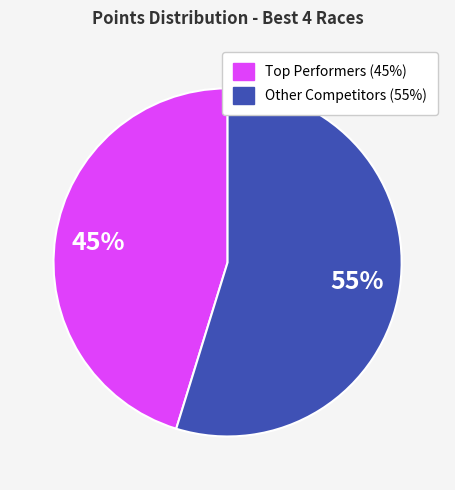

Is there a majority slice in this chart?

Yes